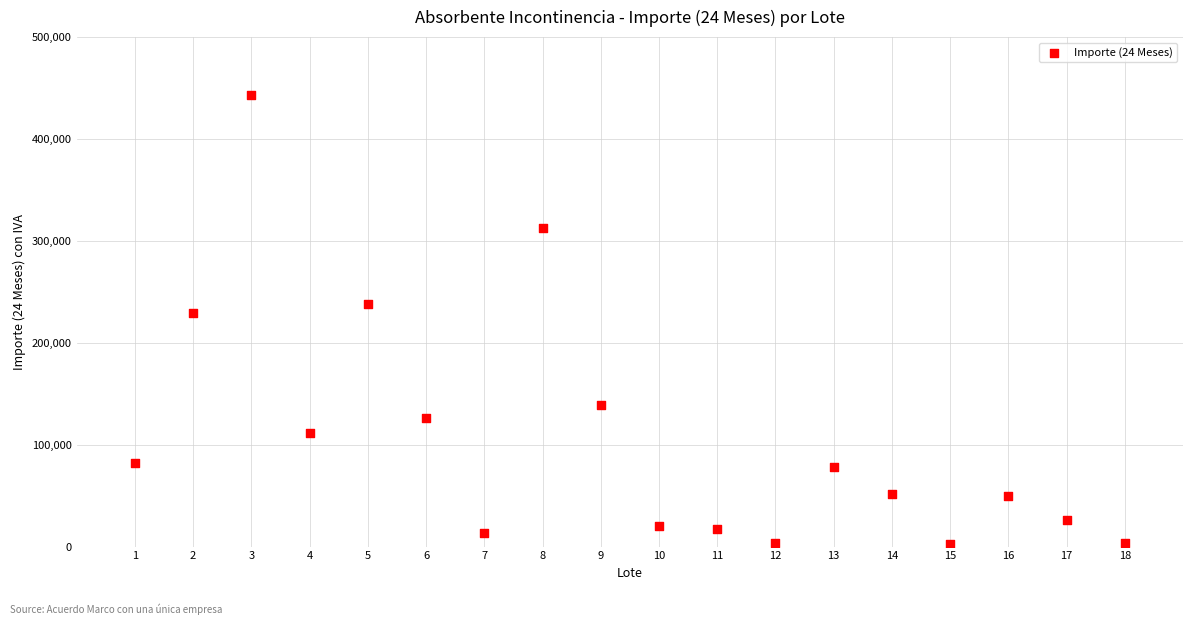

What is the range of Y values (max minus min)?

440935